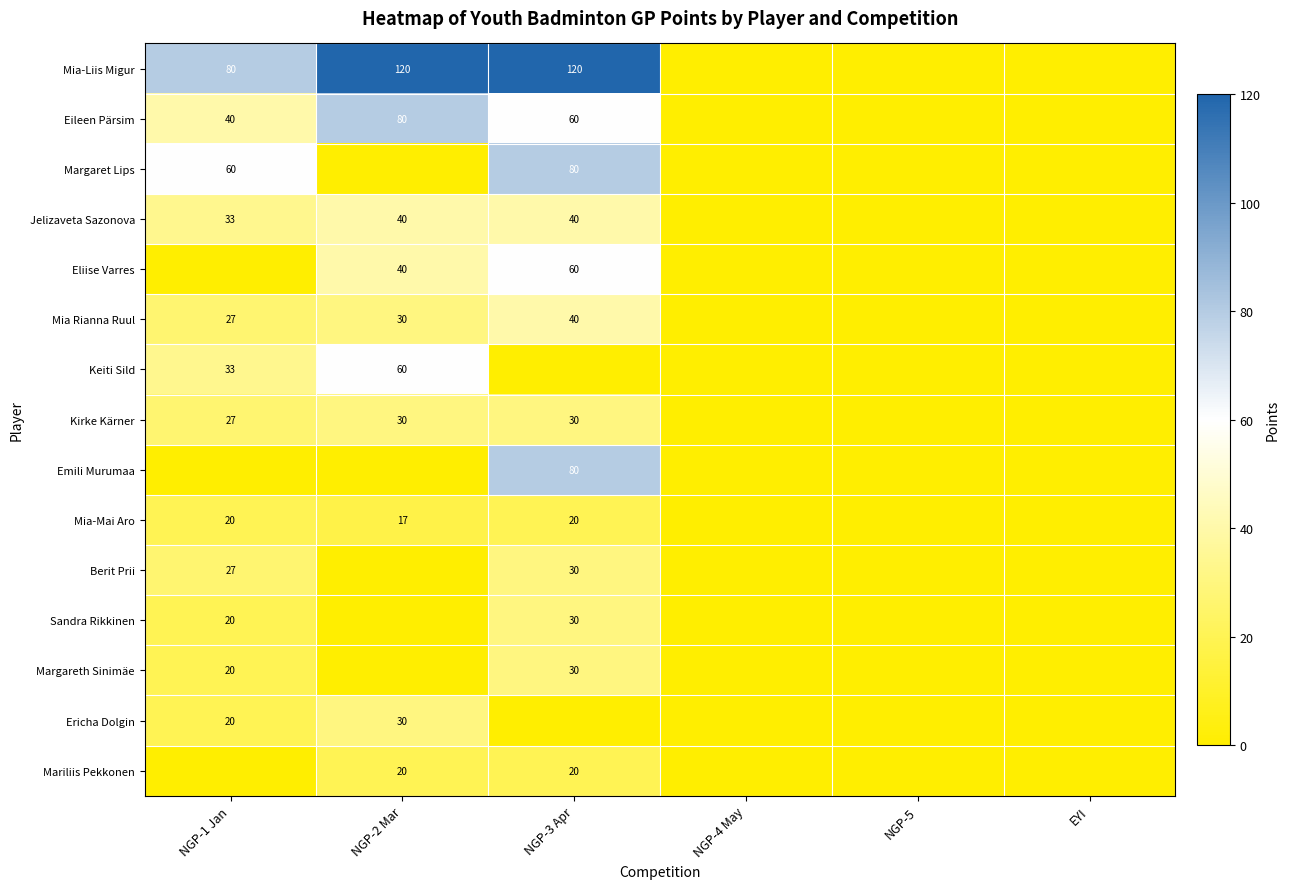

True or false: Eliise Varres has a value of 84 at NGP-3 Apr.

False